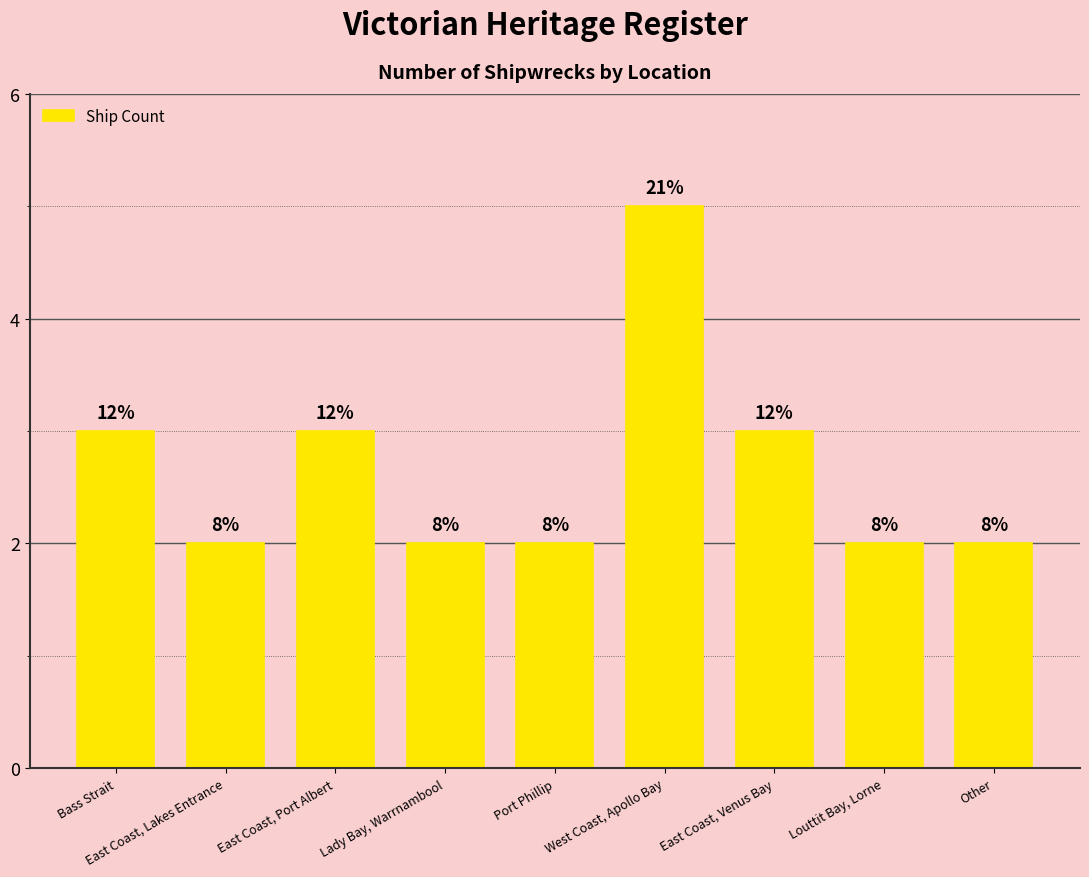

Are the bars horizontal?

No